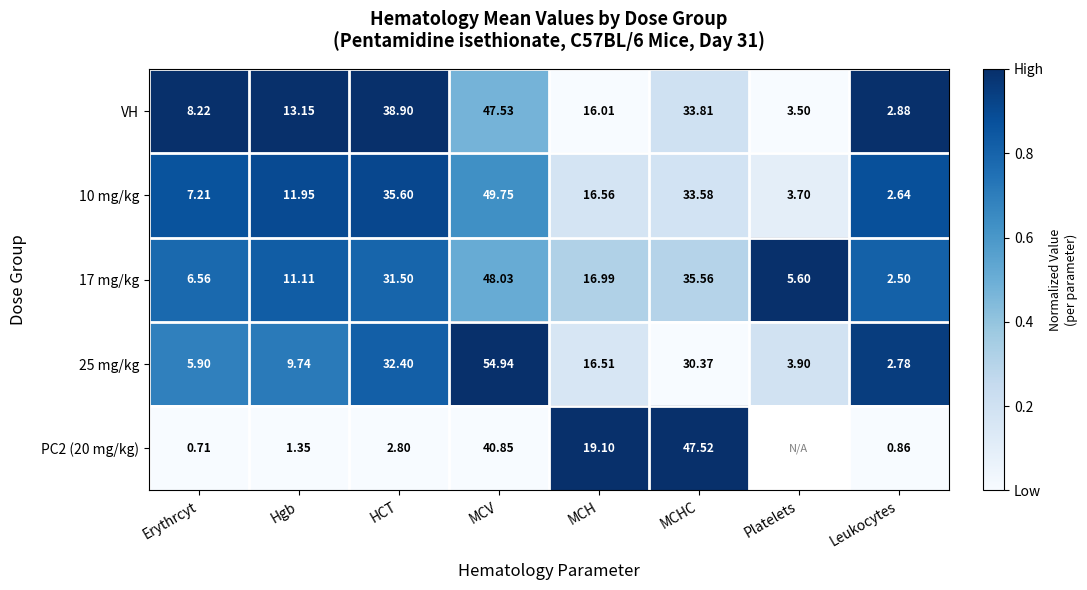

Is the value of PC2 (20 mg/kg) at HCT greater than the value of 10 mg/kg at MCV?

No